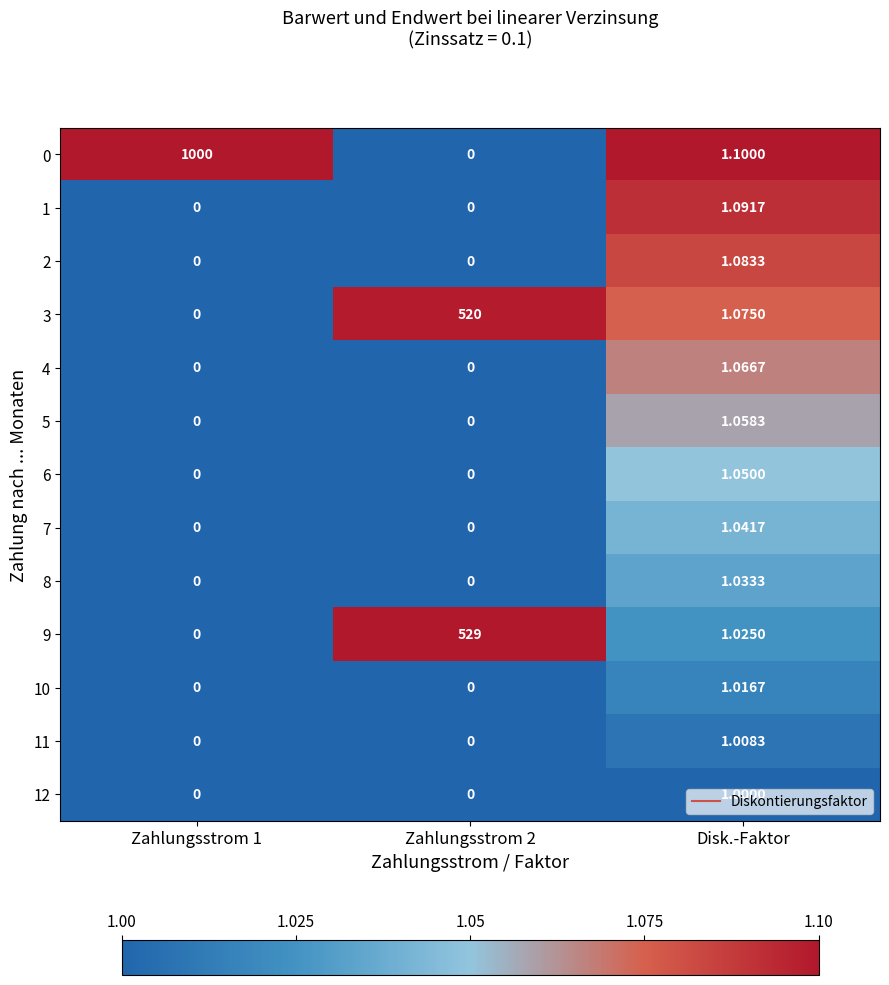

Is the value of 9 at Zahlungsstrom 1 greater than the value of 3 at Zahlungsstrom 2?

No